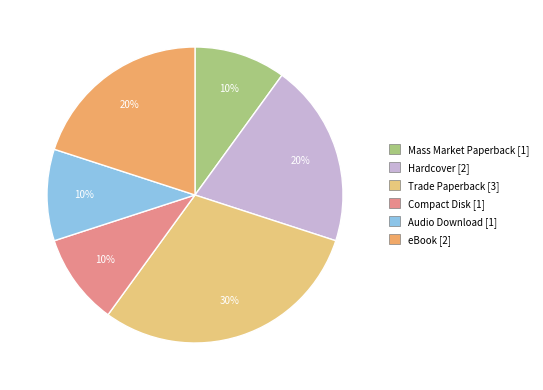

Between Compact Disk and Hardcover, which is larger?

Hardcover